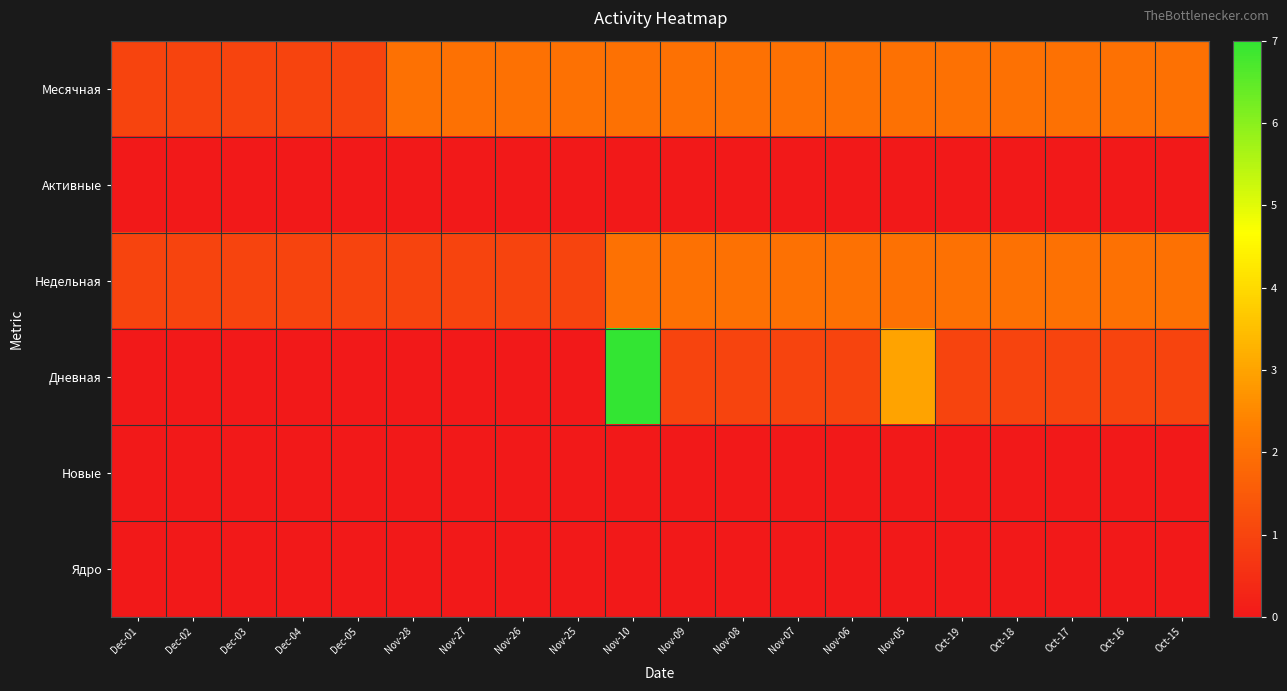

Between Nov-28 and Oct-16, which series saw the biggest shift?

Недельная